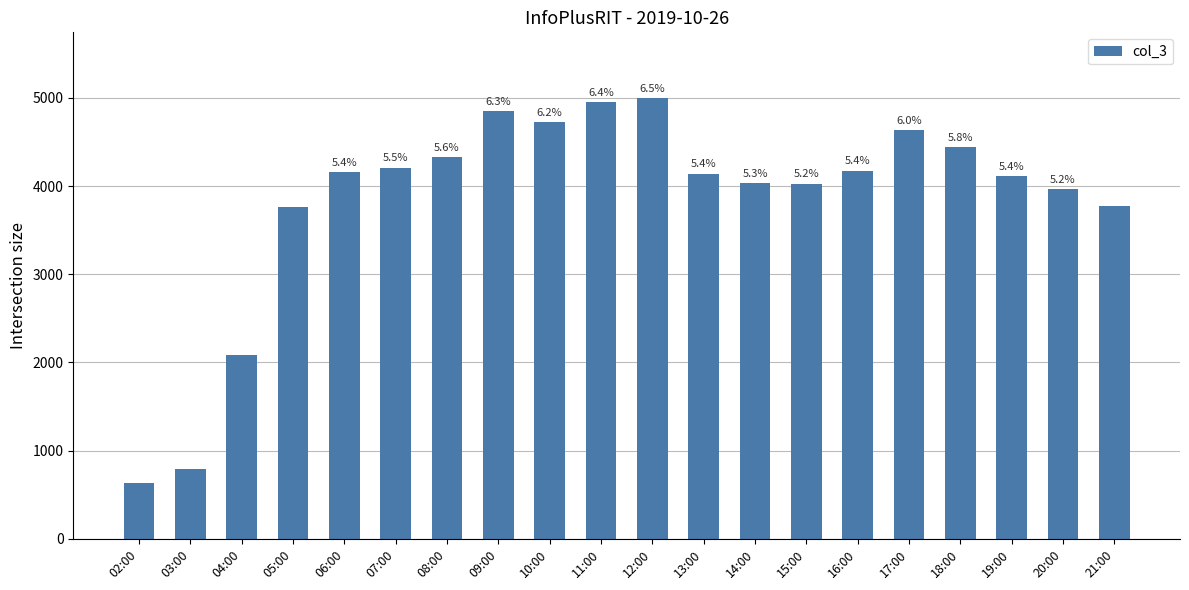

The value at 20:00 is 6649. True or false?

False